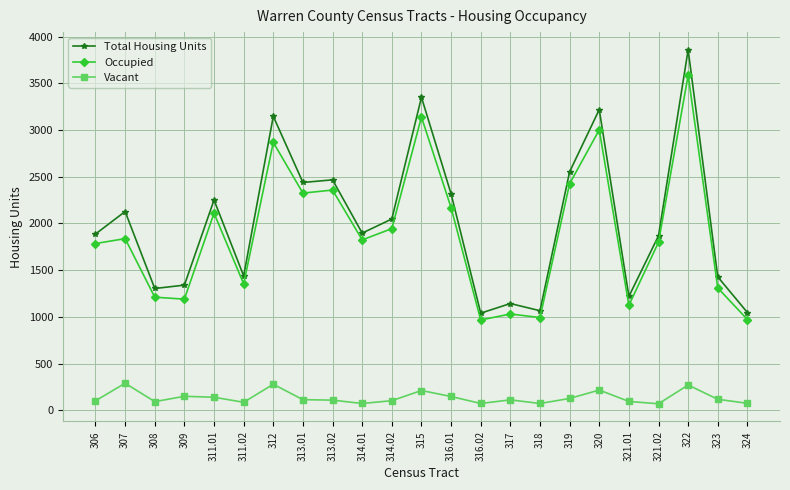

True or false: Total Housing Units and Vacant cross at least once.

False